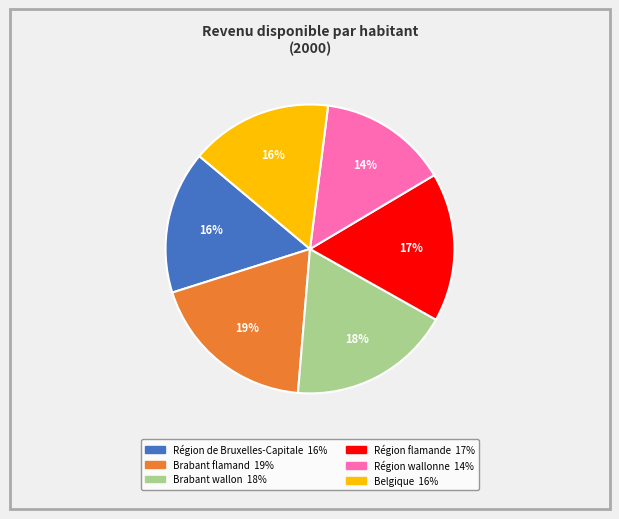

Combined, do Région de Bruxelles-Capitale and Belgique account for over 50%?

No